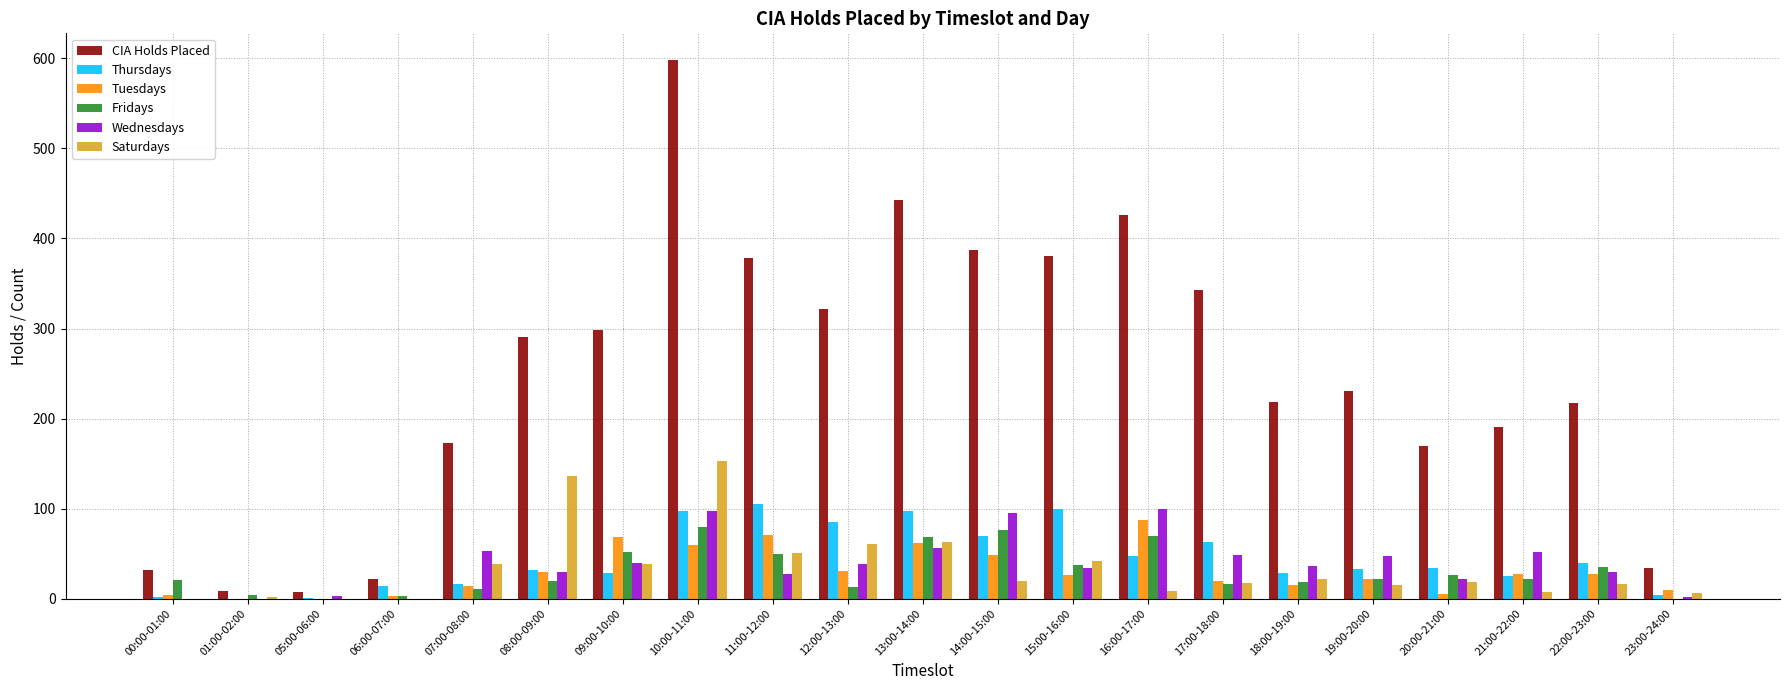

What is the sum of all Saturdays values?

713